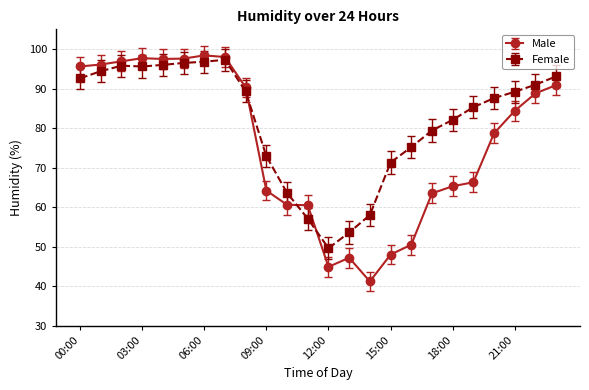

What is the average value of the Female series?

81.8